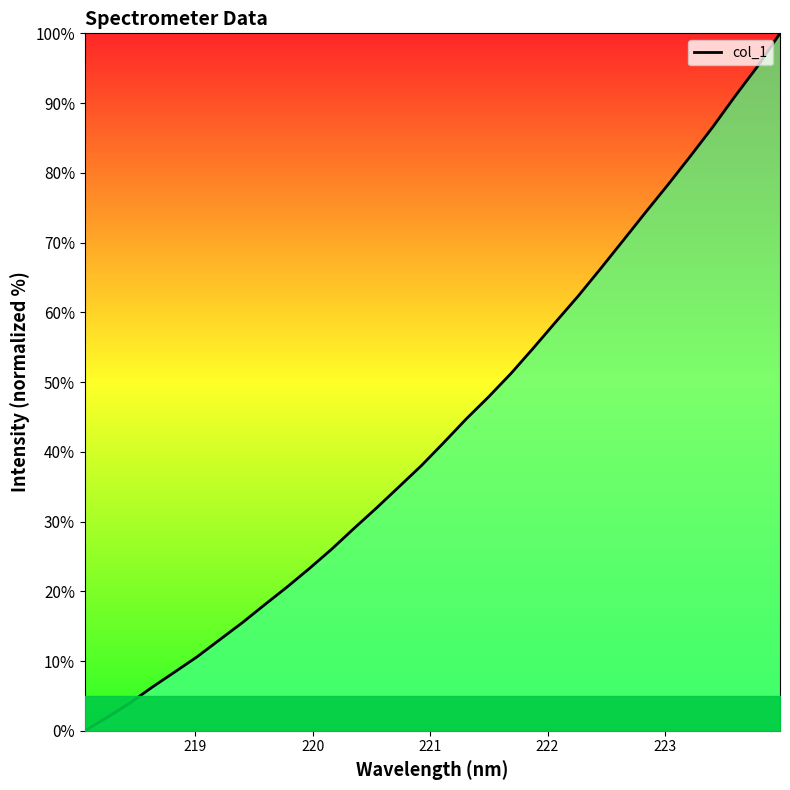

What is the greatest value displayed?

100.0